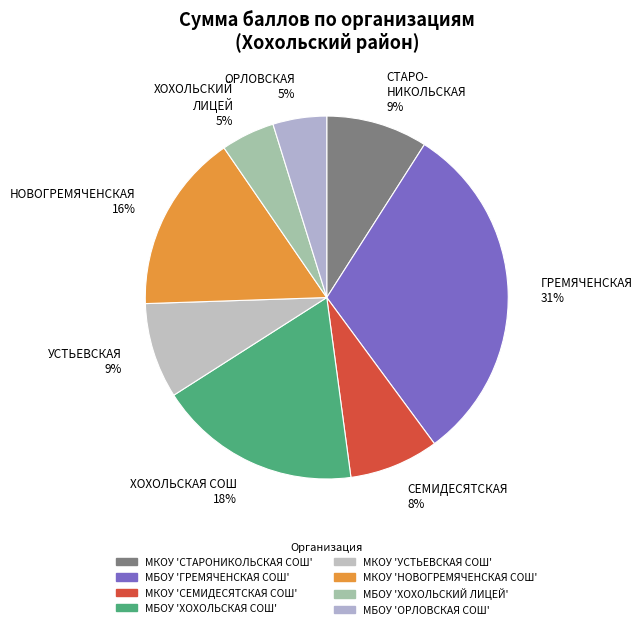

To the nearest percent, what is the difference between the largest and smallest slice percentages?

26%